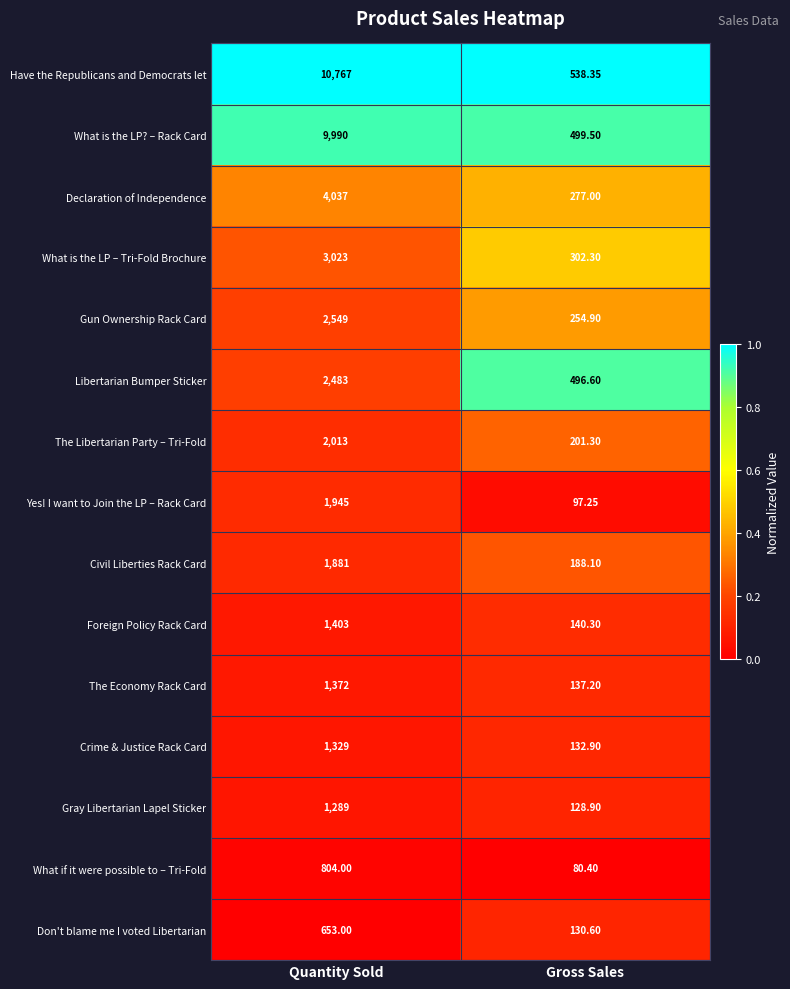

Which category has the lowest value in the Civil Liberties Rack Card series?

Gross Sales